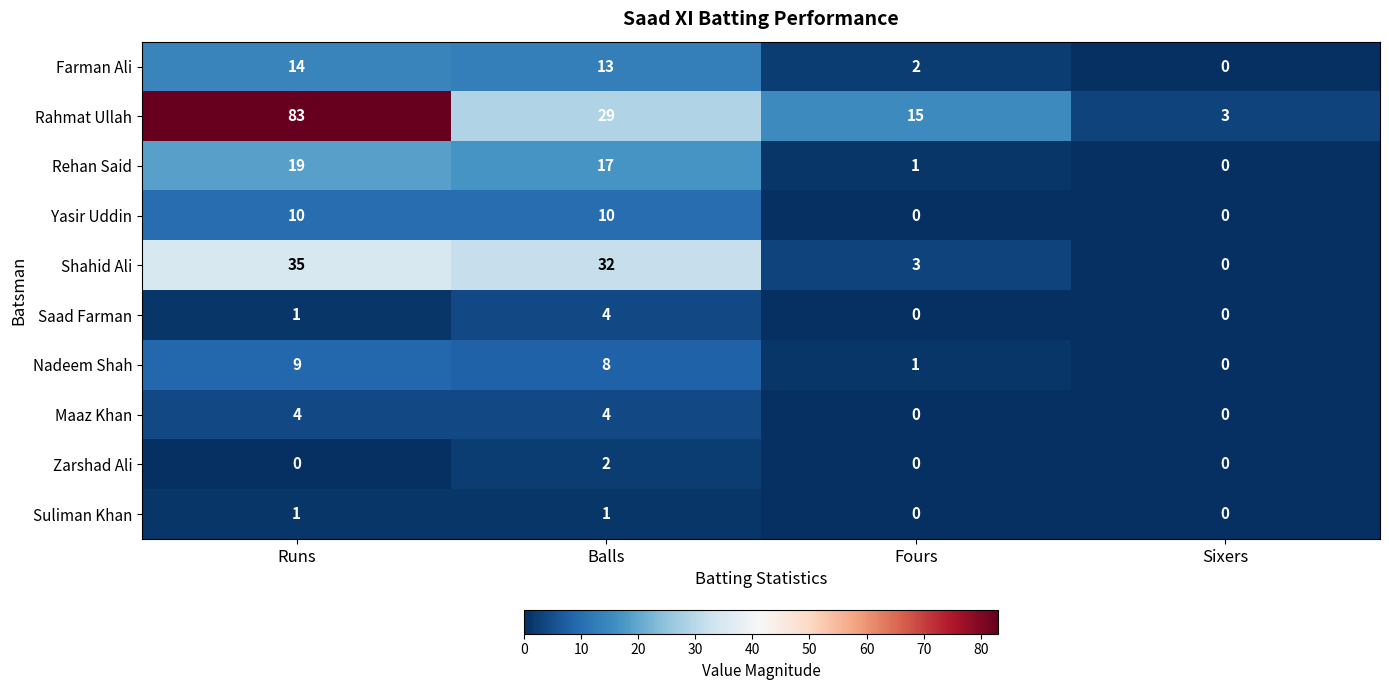

True or false: Farman Ali has a value of -7 at Sixers.

False